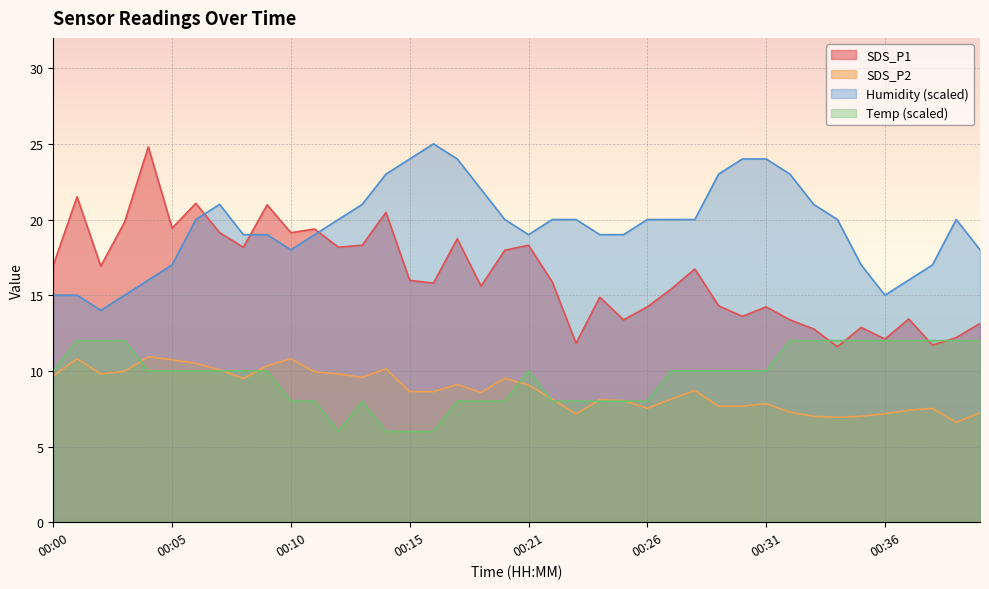

What is the maximum value shown in the chart?

25.0